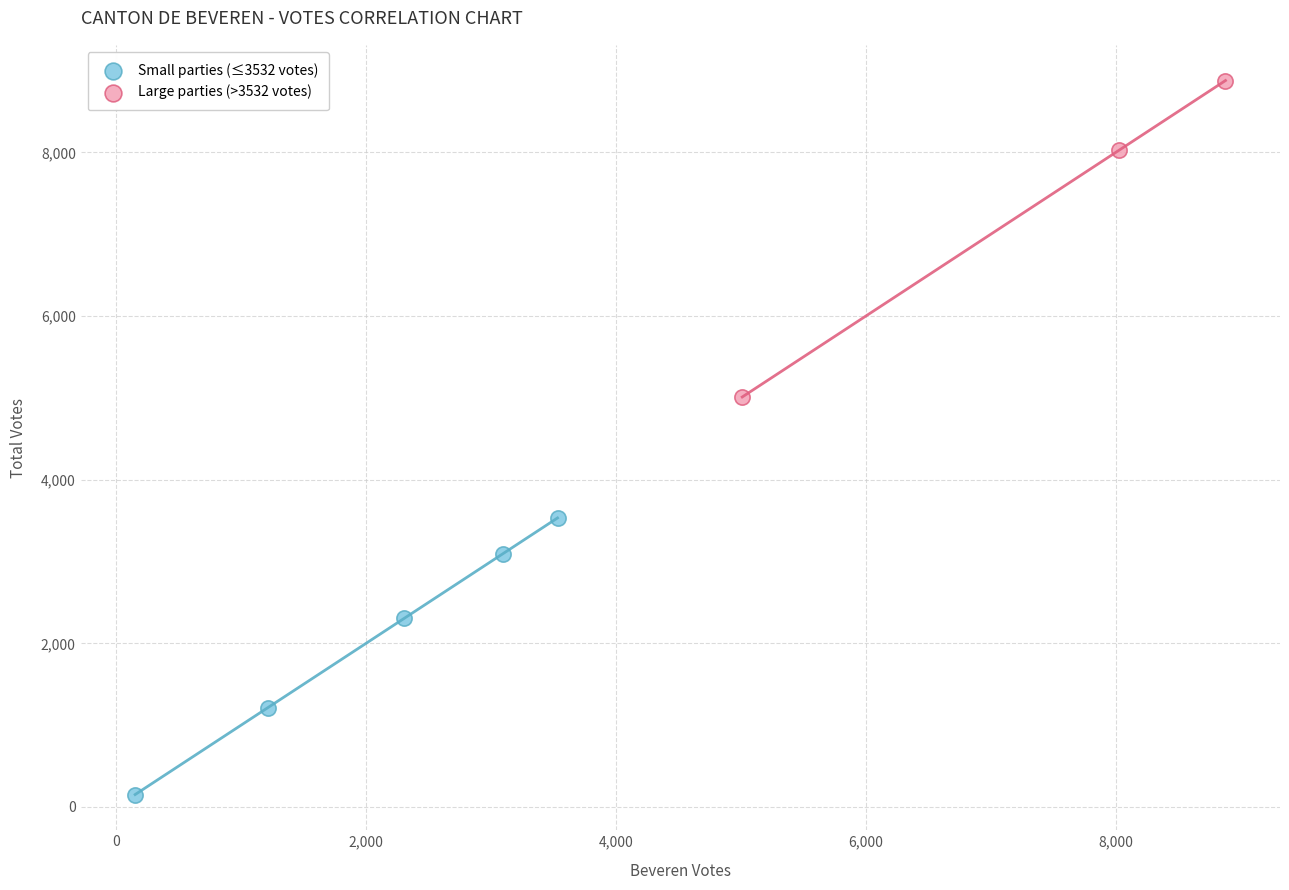

Which series reaches the minimum Y coordinate?

Small parties (≤3532 votes)